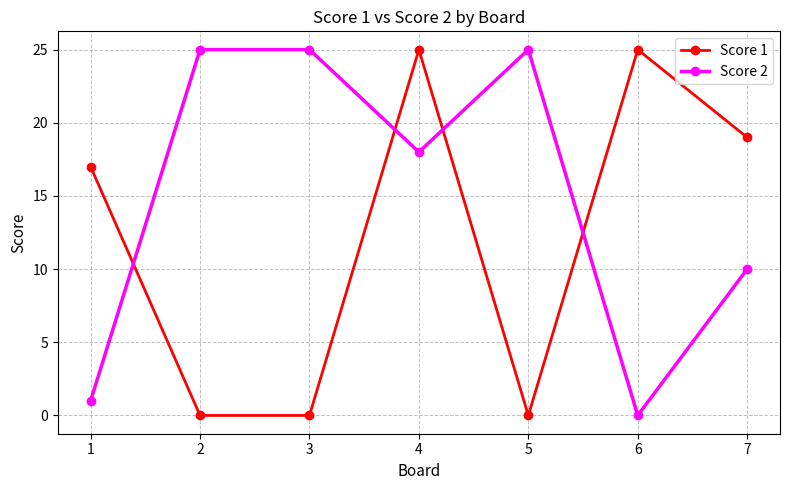

Reading left to right, extract all data points from this chart.

Score 1: 1=17	2=0	3=0	4=25	5=0	6=25	7=19
Score 2: 1=1	2=25	3=25	4=18	5=25	6=0	7=10